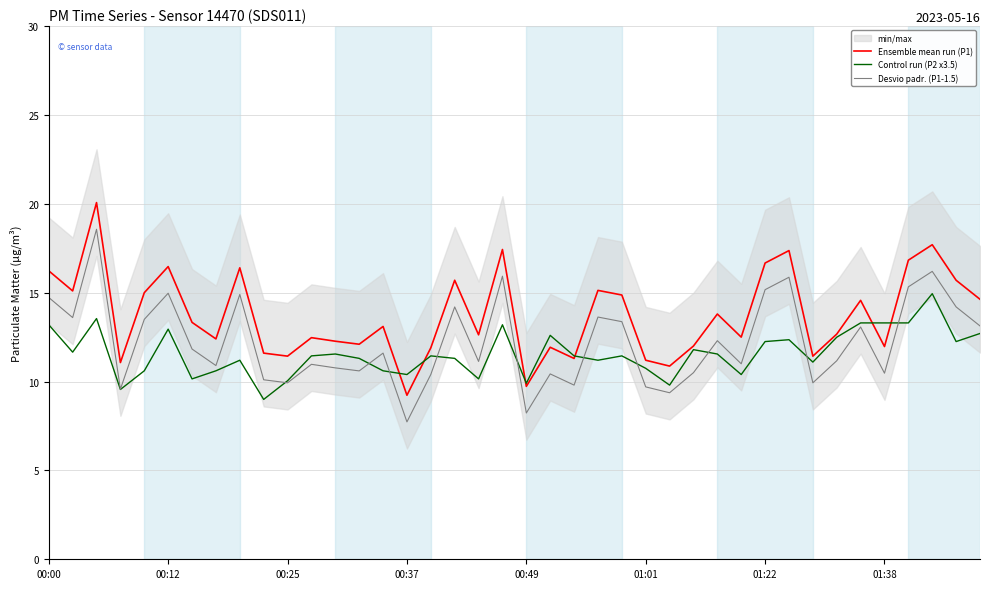

True or false: Ensemble mean run (P1) and Desvio padr. (P1-1.5) cross at least once.

False